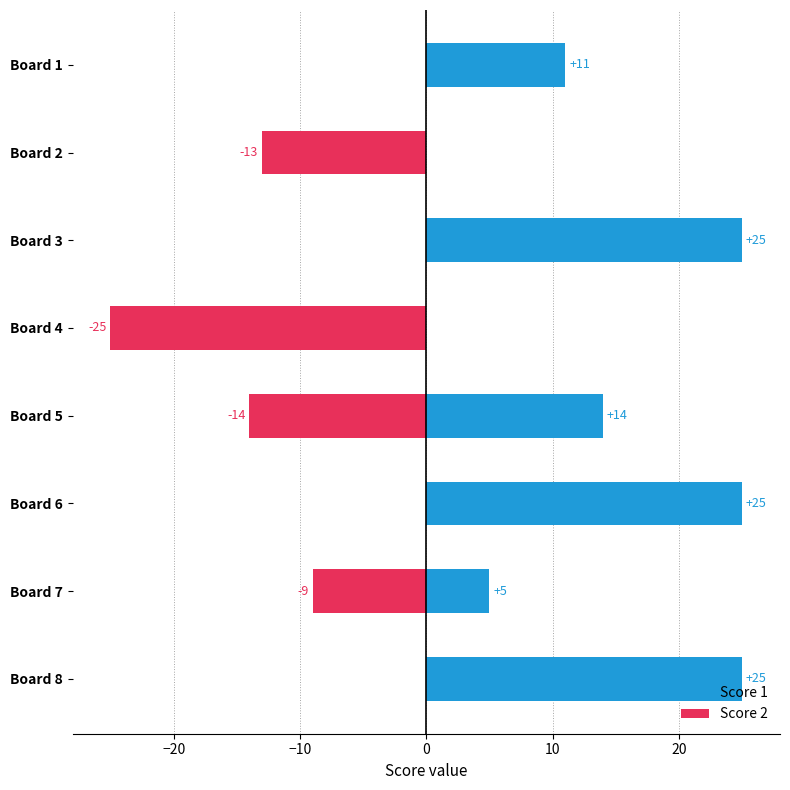

What is the greatest value displayed?

25